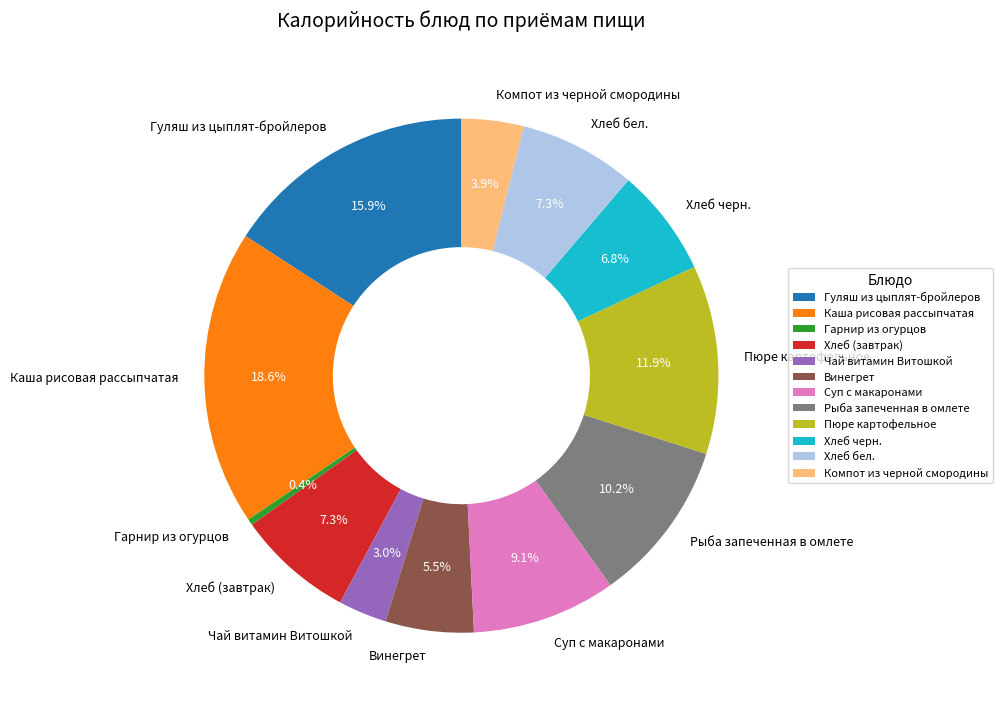

What percentage is the Пюре картофельное slice, to the nearest percent?

12%